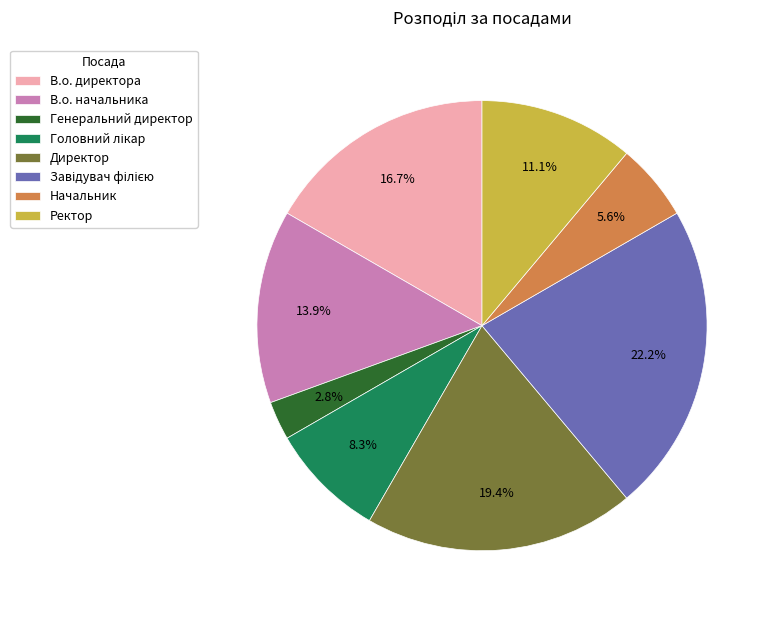

Which slice is the smallest?

Генеральний директор